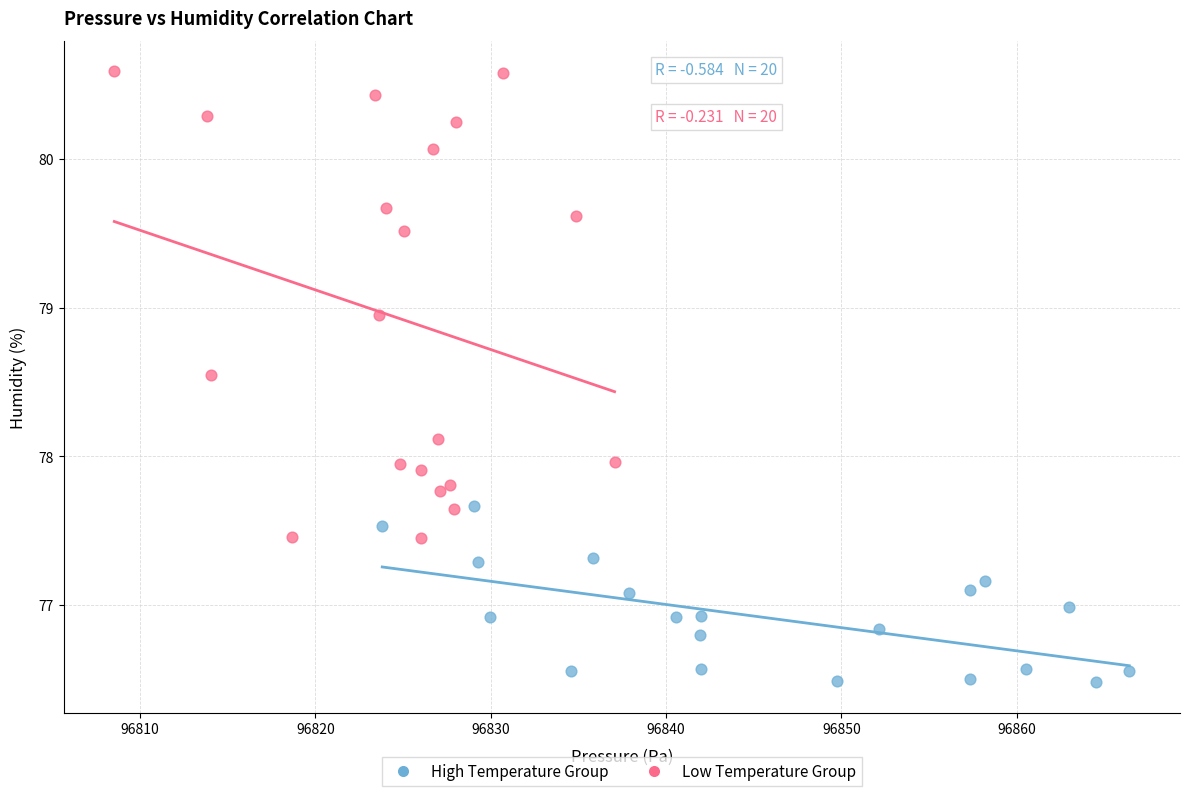

Which series contains the highest Y value?

Low Temperature Group